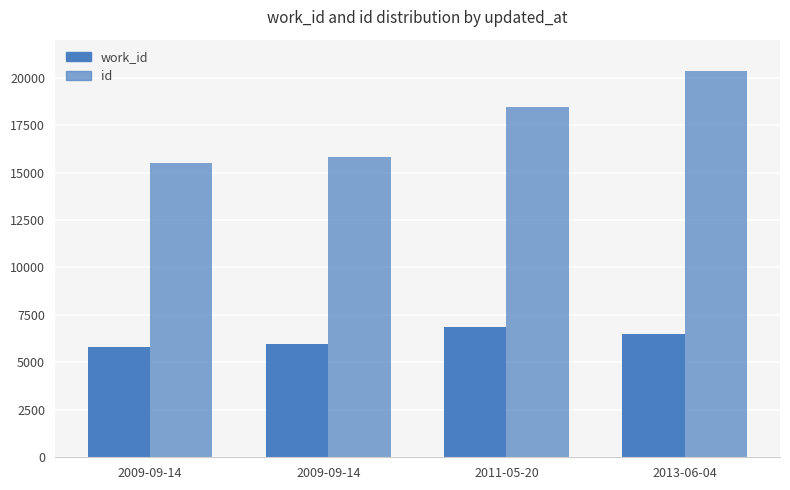

Rank the series by their maximum value, from lowest to highest.

work_id, id